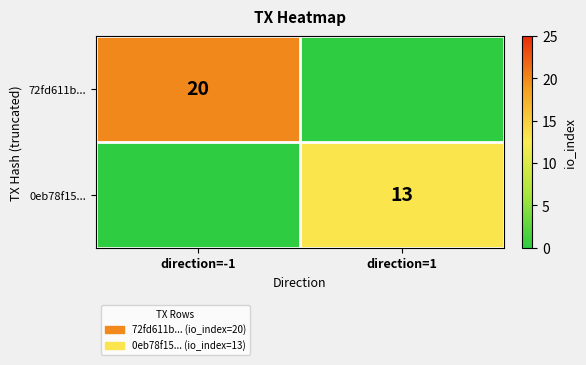

Which label corresponds to the smallest value in the chart?

direction=1